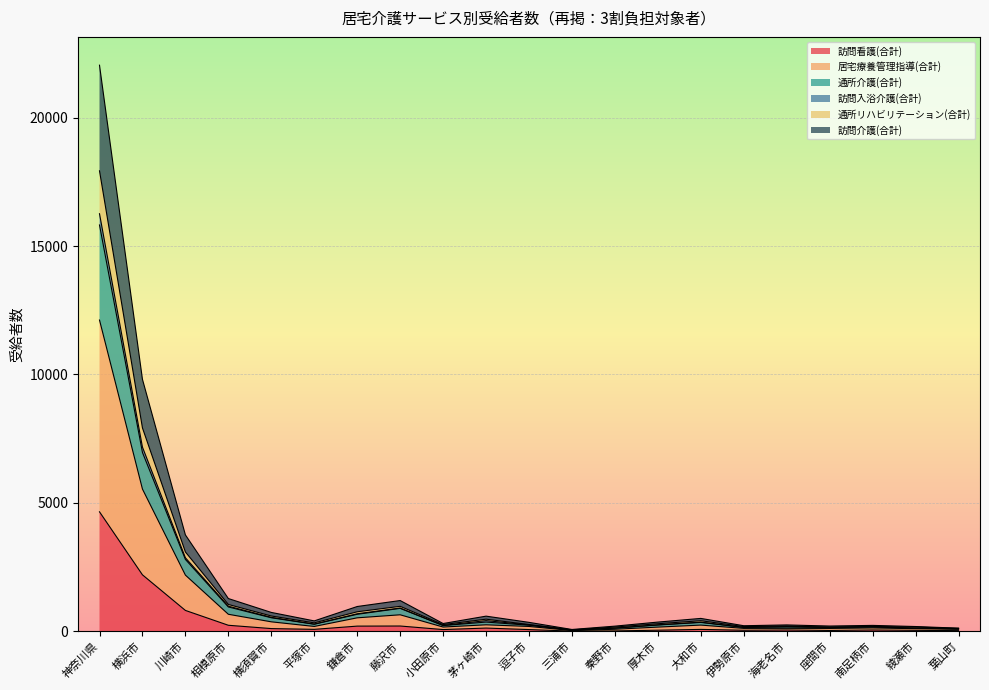

Is it true that 訪問入浴介護(合計) equals 469 at 小田原市?

False